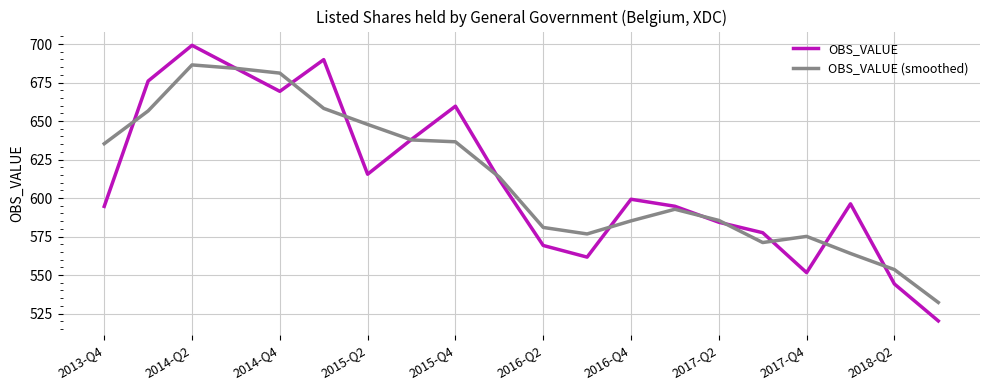

Does the chart display data point markers on the line(s)?

No